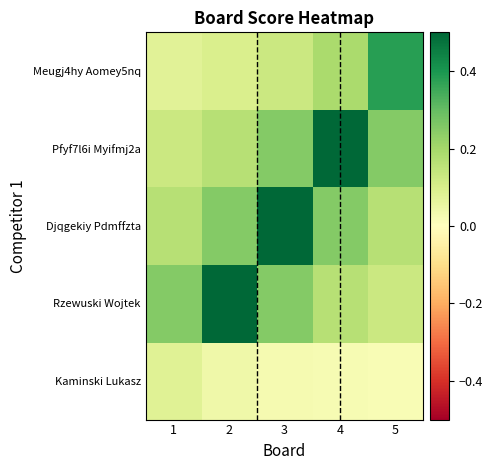

Reading left to right, list all the values displayed in this chart.

Kaminski Lukasz: 1=0.1	2=0.0	3=0.0	4=0.0	5=0.0
Rzewuski Wojtek: 1=0.2	2=0.5	3=0.2	4=0.2	5=0.1
Djqgekiy Pdmffzta: 1=0.2	2=0.2	3=0.5	4=0.2	5=0.2
Pfyf7l6i Myifmj2a: 1=0.1	2=0.2	3=0.2	4=0.5	5=0.2
Meugj4hy Aomey5nq: 1=0.1	2=0.1	3=0.1	4=0.2	5=0.4